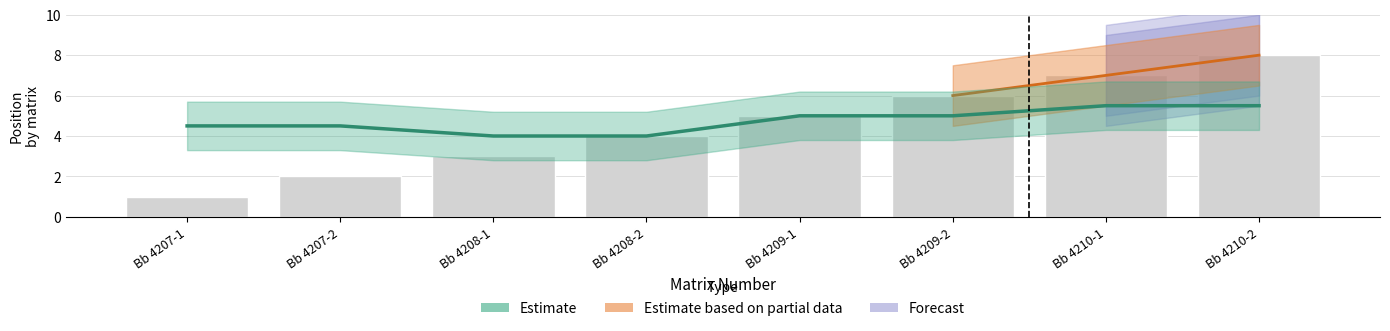

What is the sum of all values?

36